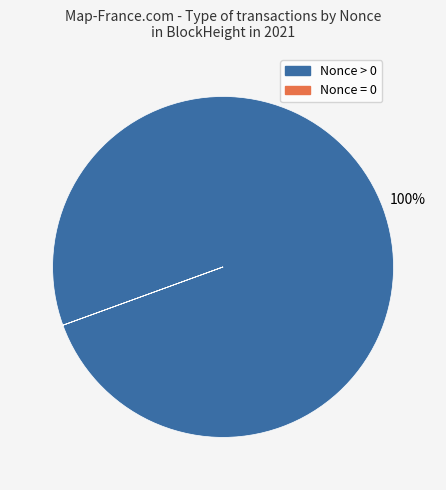

To the nearest percent, what is the difference between the largest and smallest slice percentages?

100%